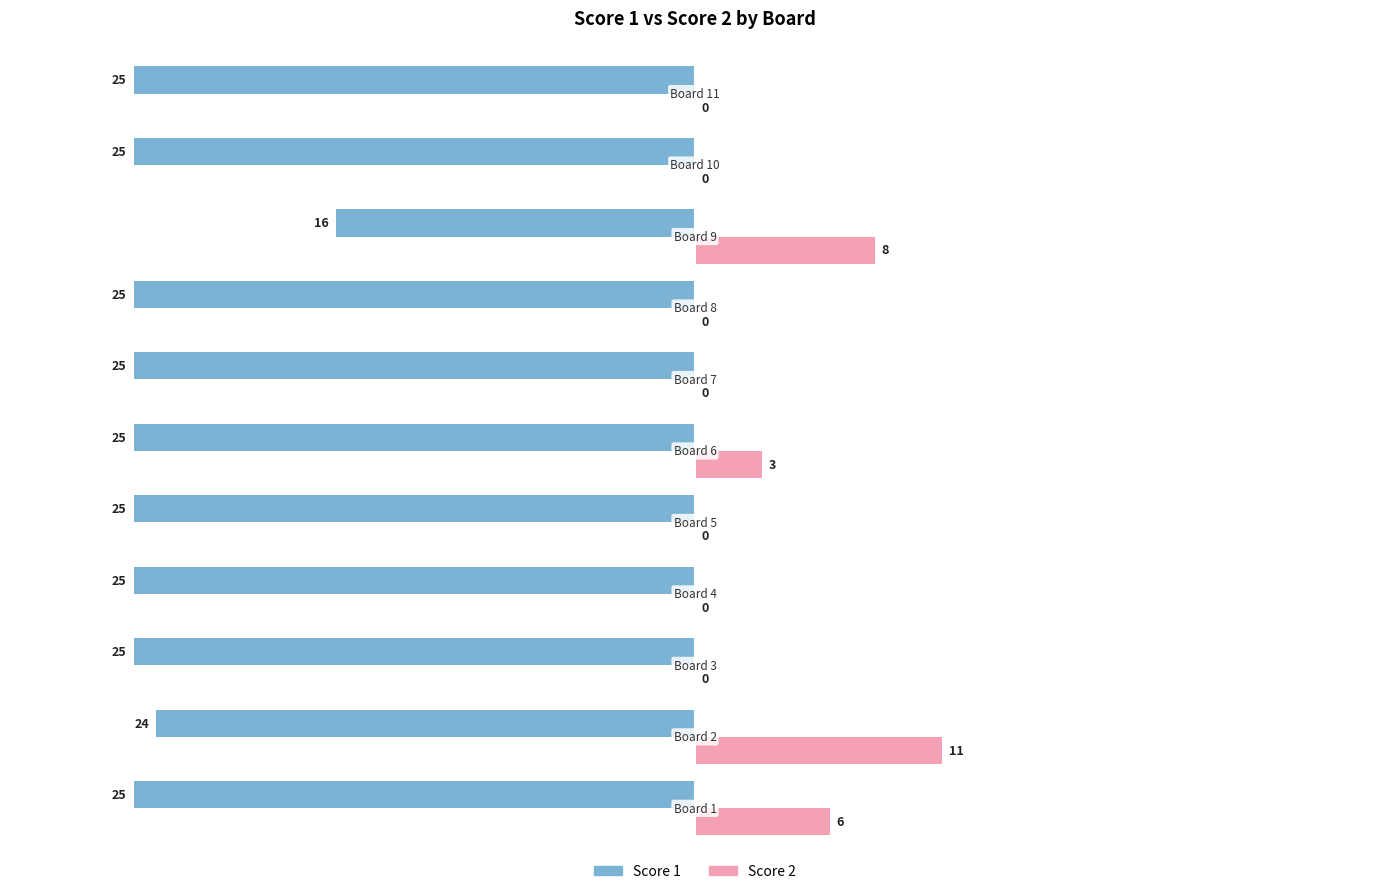

What is the sum of all Score 2 values?

28